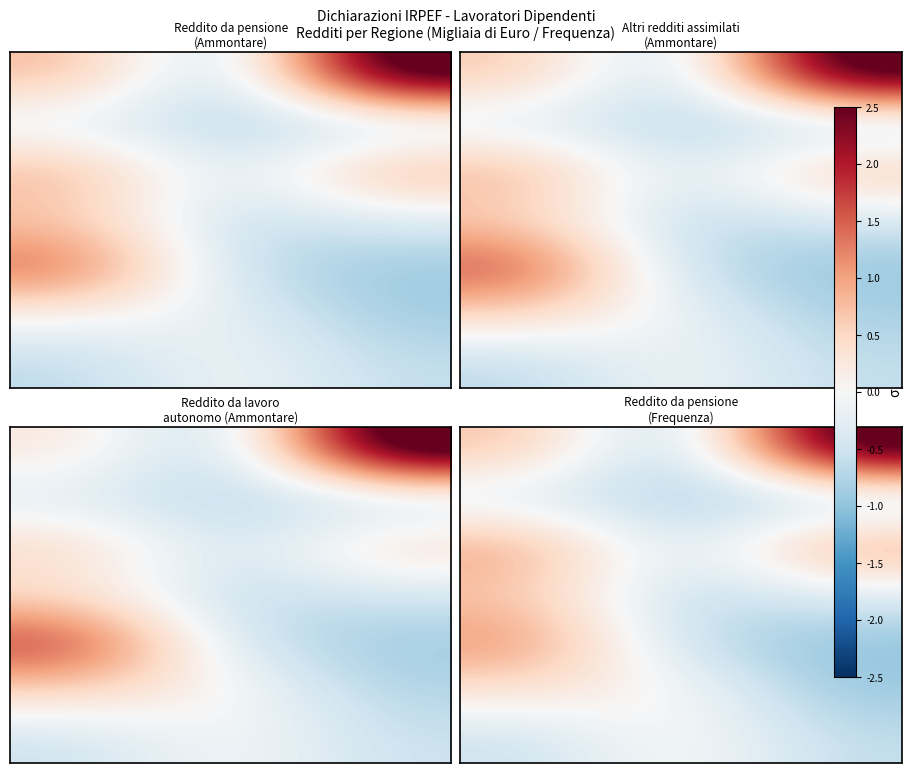

What is the difference between the highest and lowest values at 2?

4.1